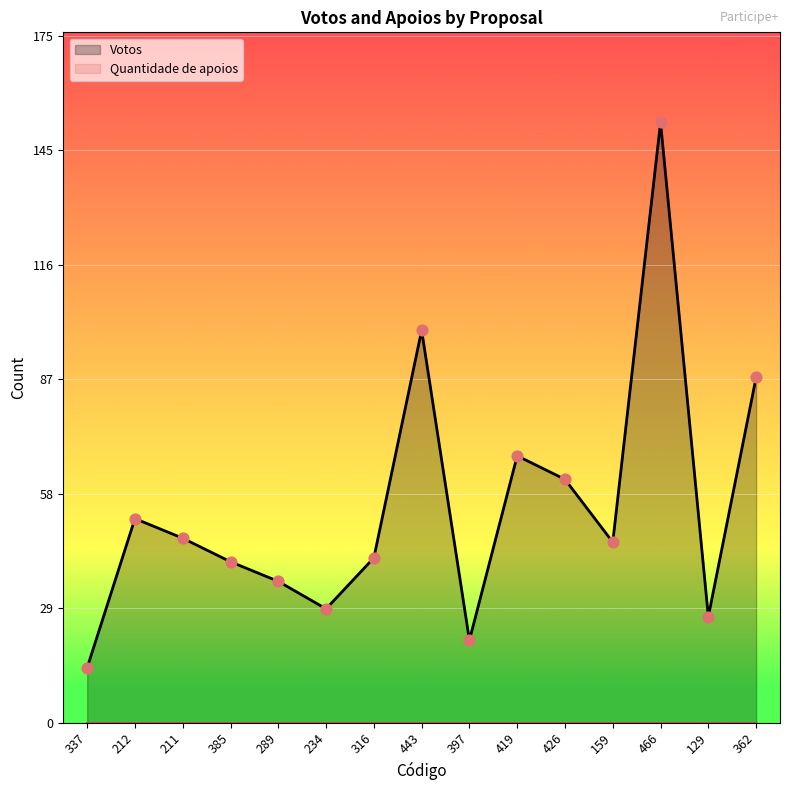

Which series reaches the minimum Y coordinate?

Quantidade de apoios